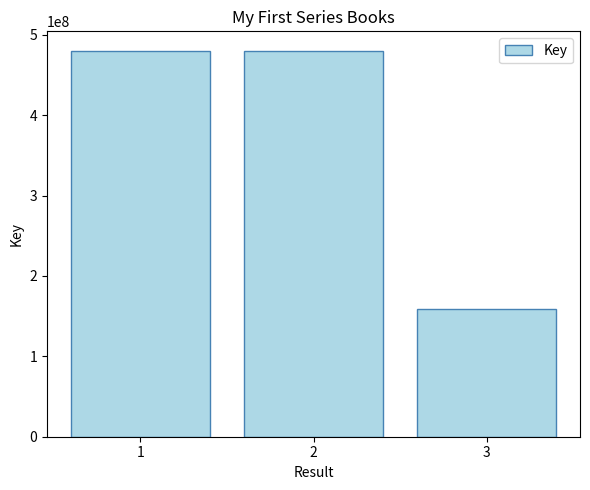

What is the minimum value shown in the chart?

158342424